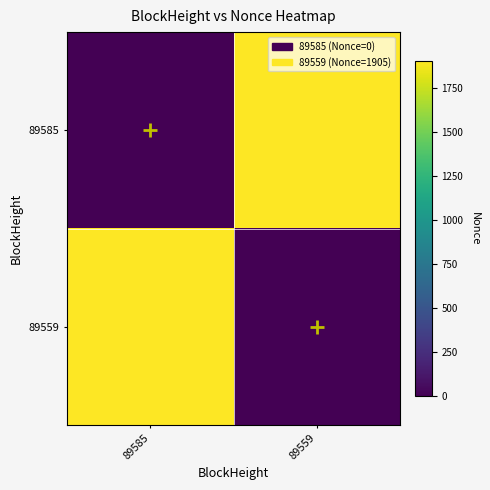

At which category is the sum across all series the highest?

89585